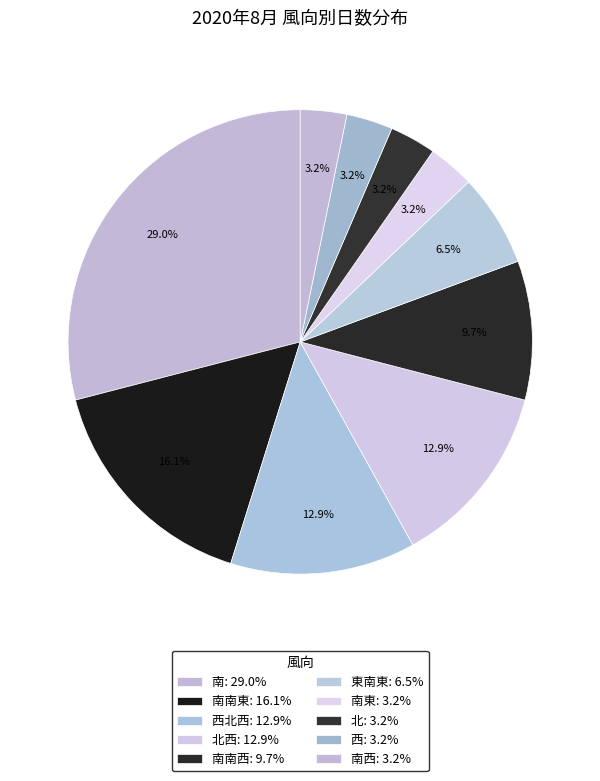

Is there a majority slice in this chart?

No